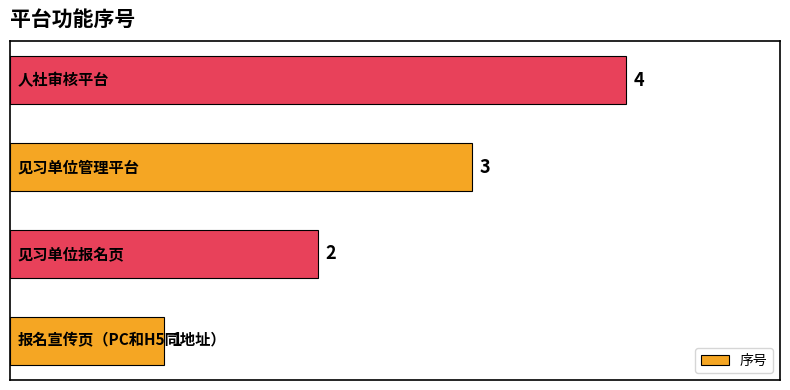

What is the difference between the maximum and minimum values?

3